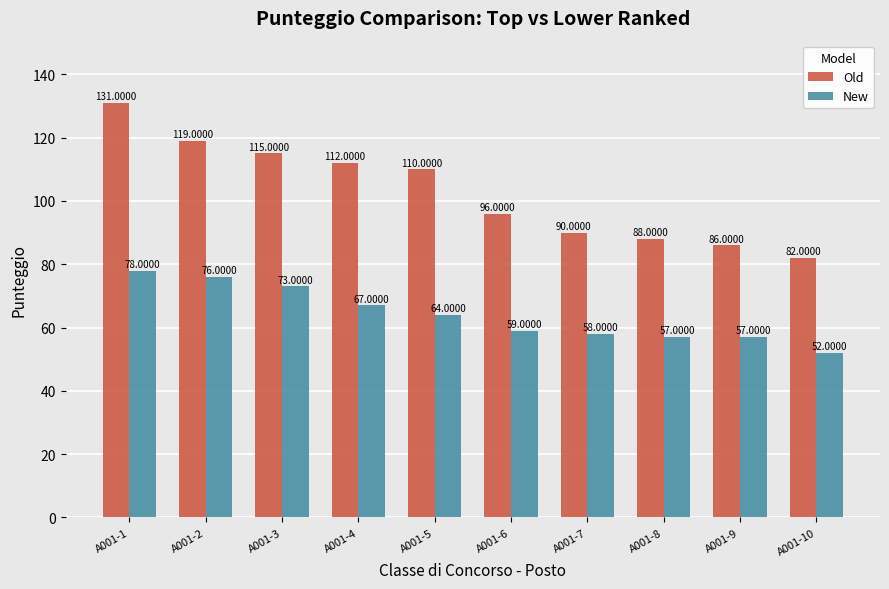

What are all the series names shown in the legend?

Old, New